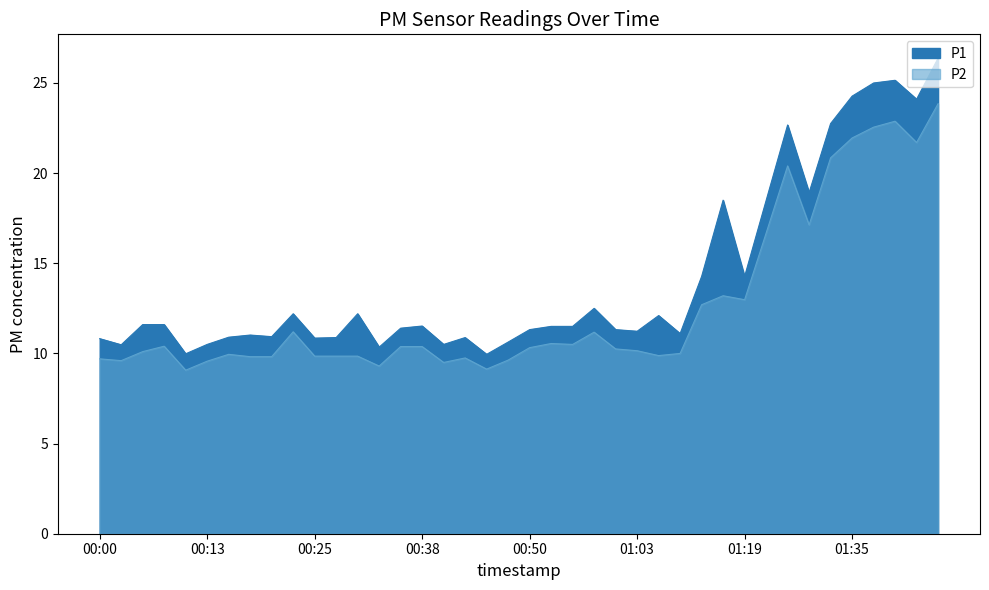

What are all the series names shown in the legend?

P1, P2